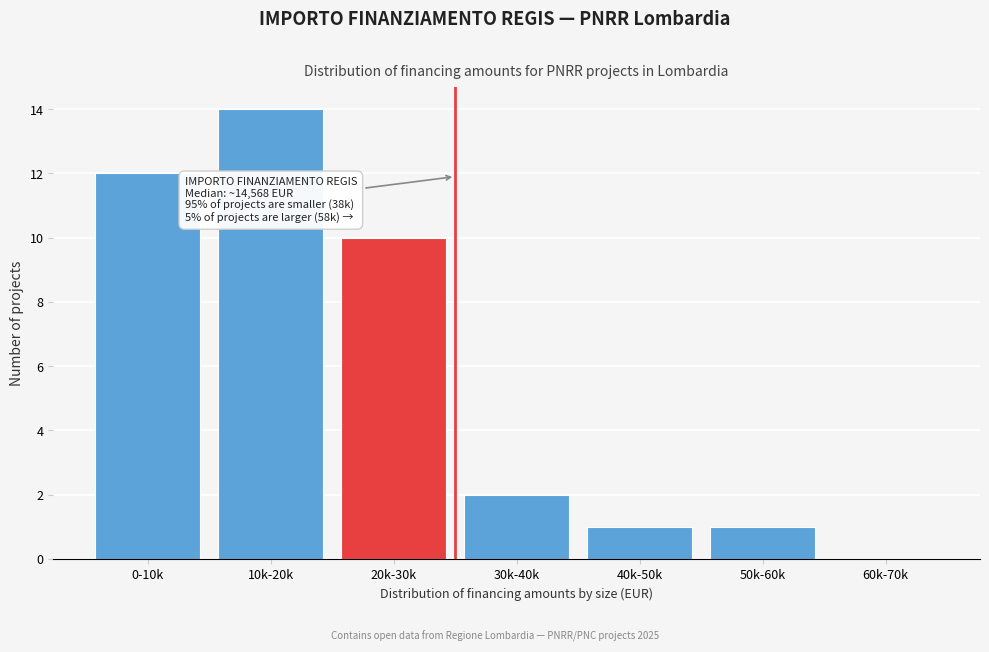

Reading left to right, extract all data points from this chart.

0-10k=12	10k-20k=14	20k-30k=10	30k-40k=2	40k-50k=1	50k-60k=1	60k-70k=0